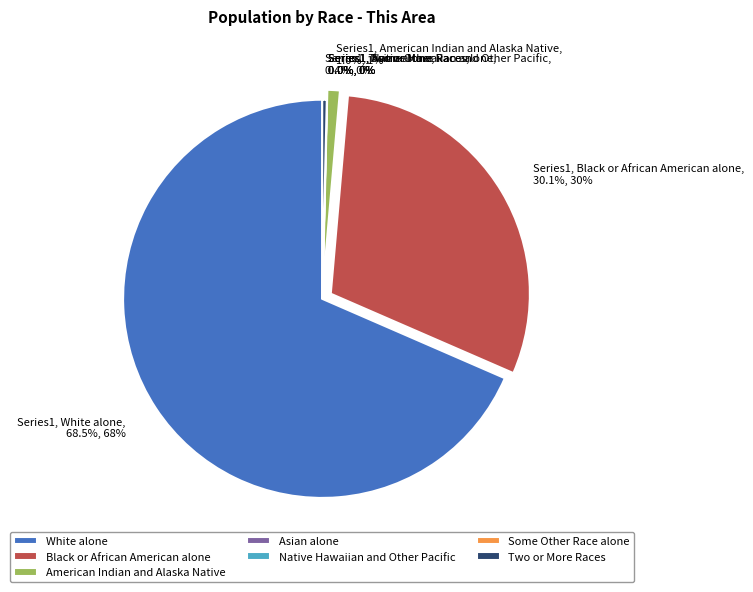

Which slice is the smallest?

Asian alone